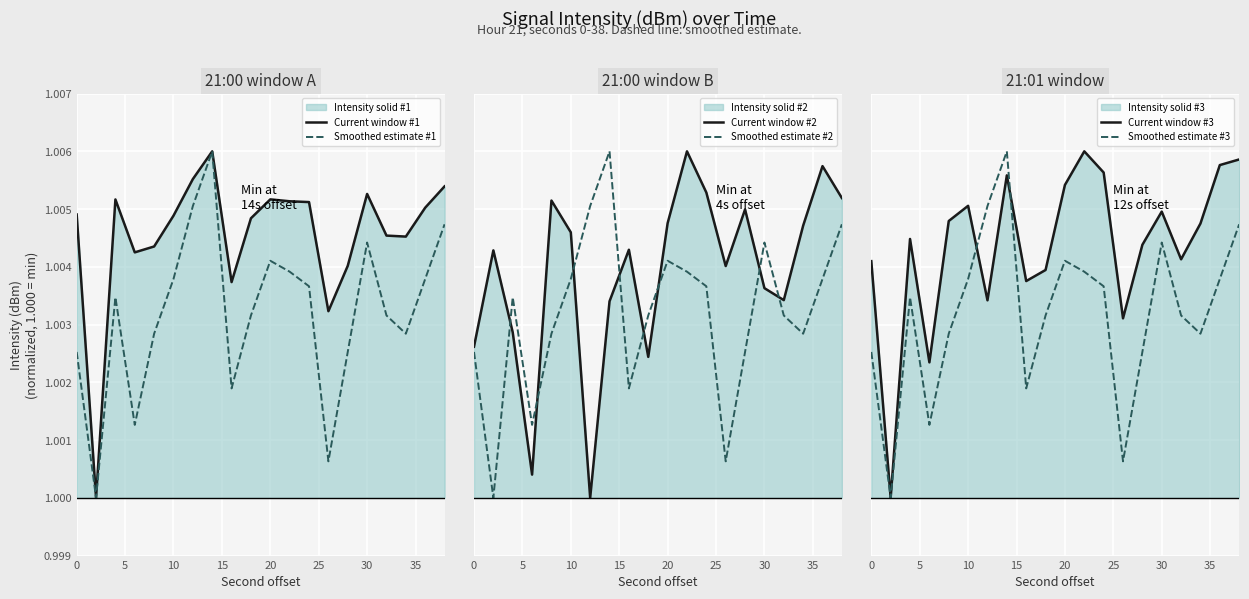

Is it true that Smoothed estimate #1 equals 0.5 at 0?

False